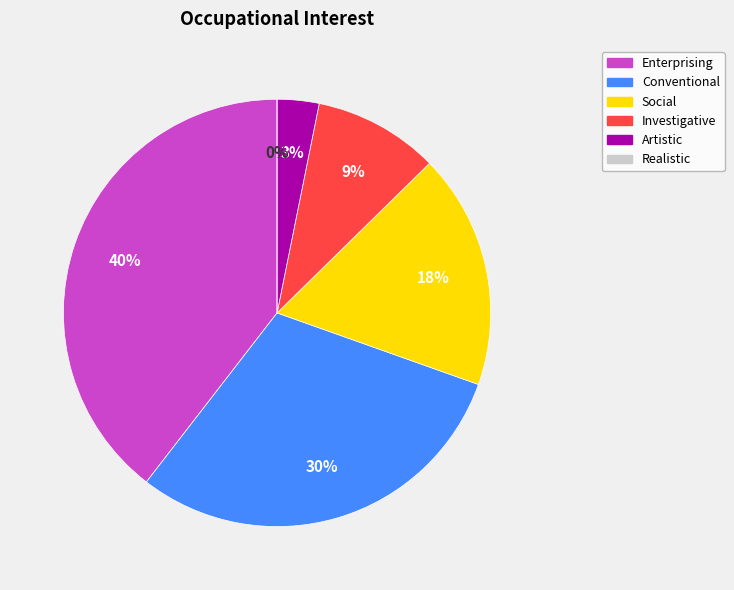

Which category has the biggest portion of the pie?

Enterprising